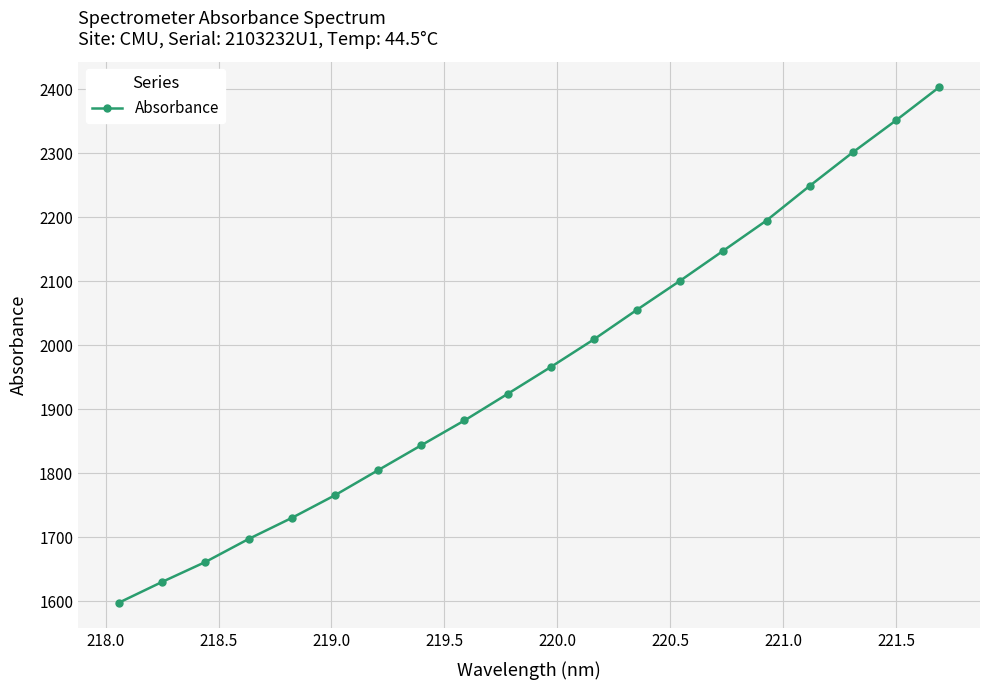

What is the smallest value displayed?

1598.0